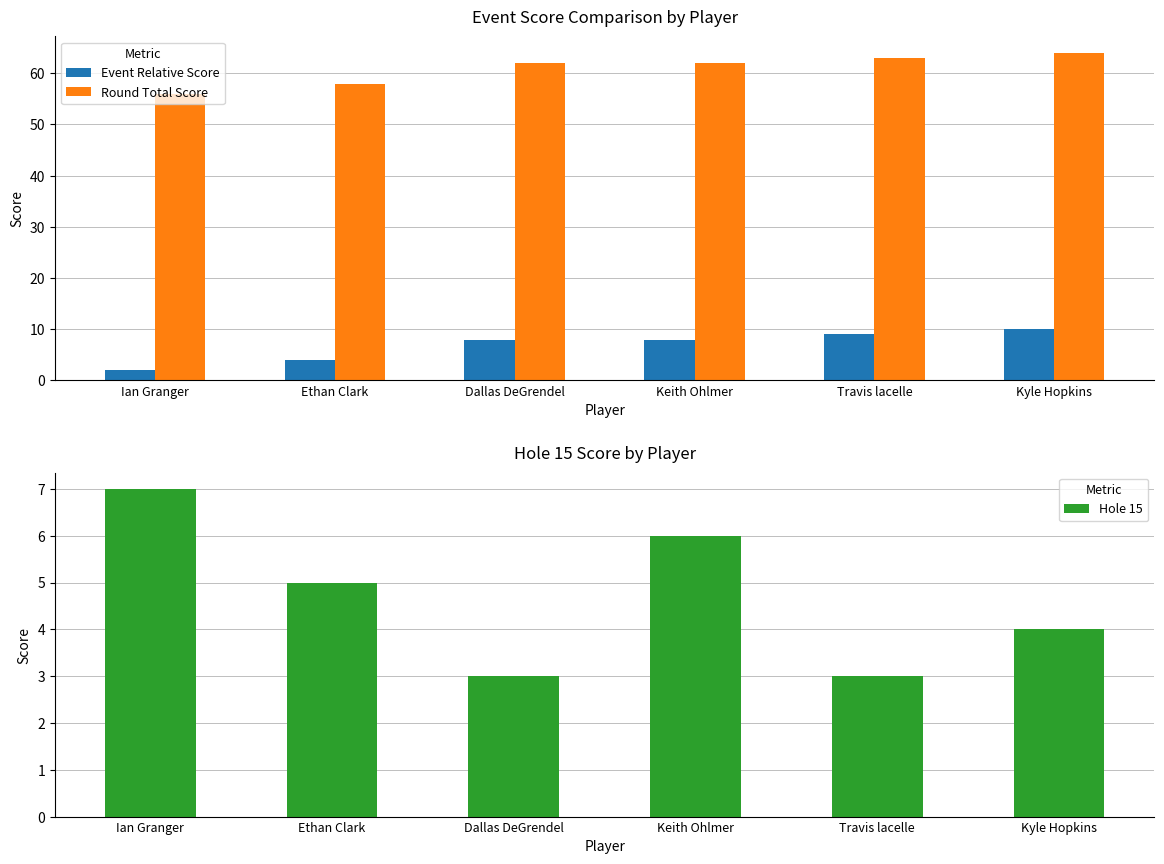

What is the difference between the maximum and second lowest values in the Round Total Score series?

6